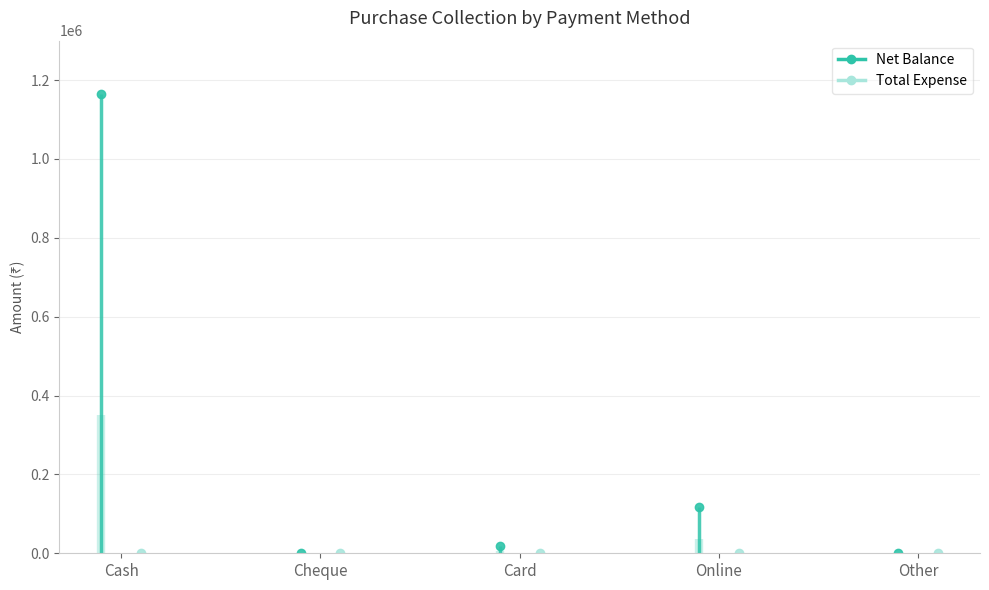

What is the value of the Net Balance point at the 3rd from the left?

18000